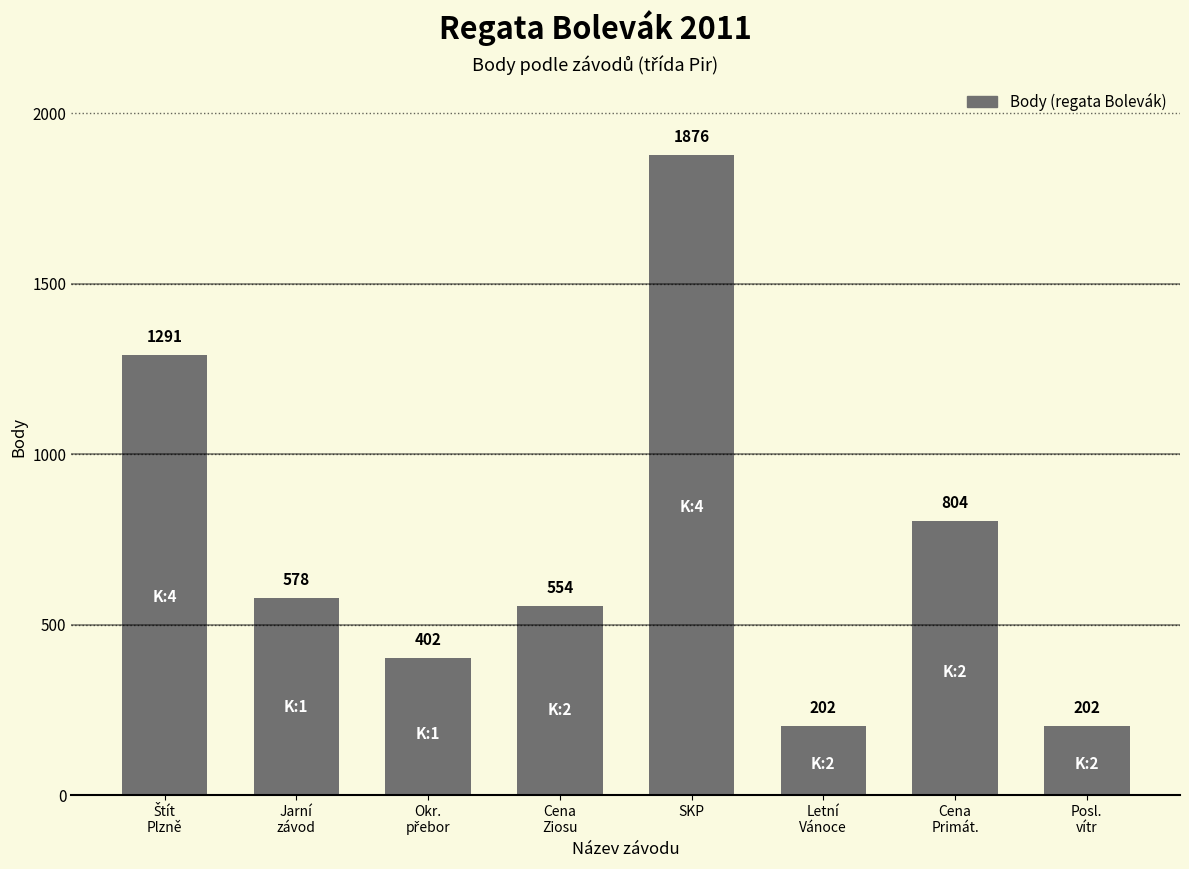

How many bars are there in total?

8